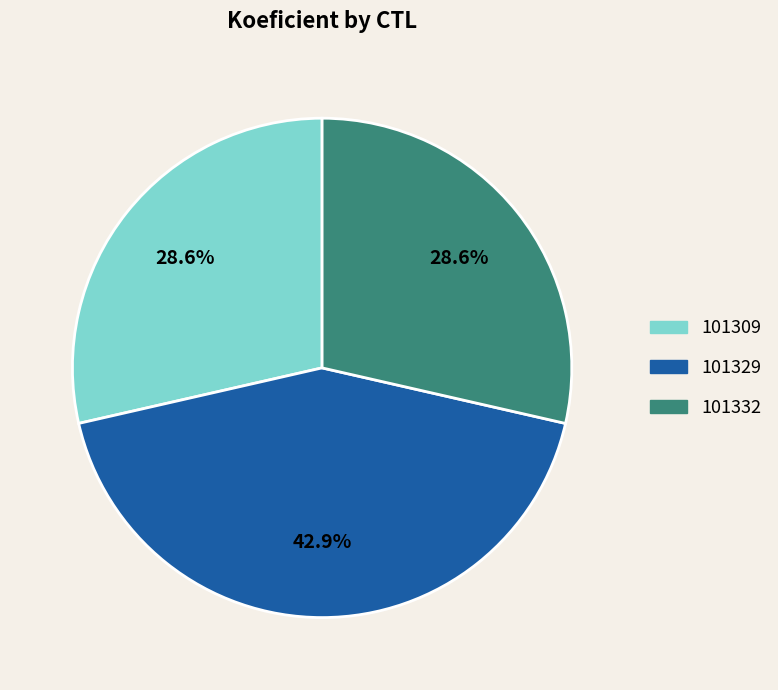

What percentage do 101309 and 101329 together represent?

71.4%